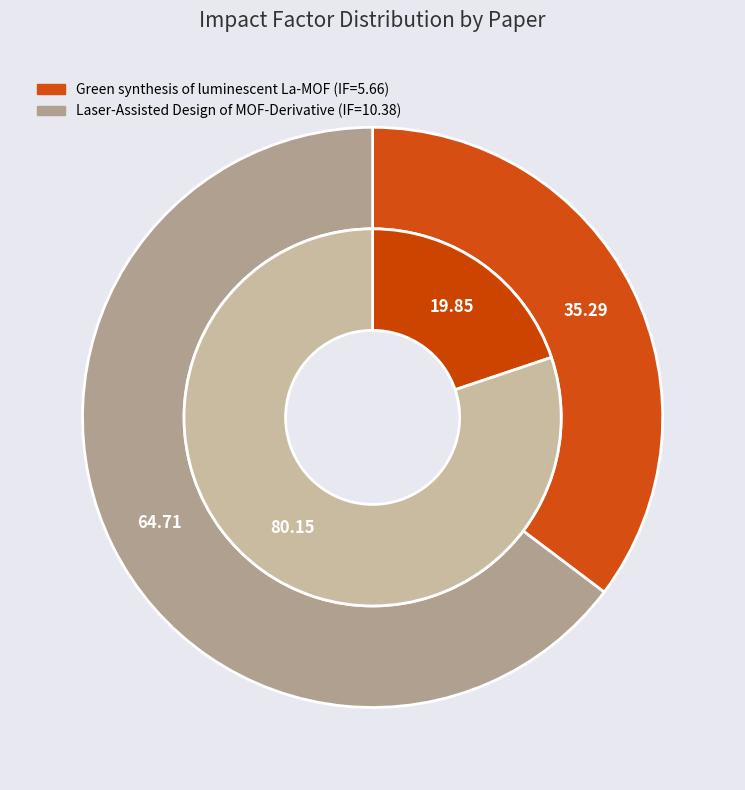

Approximately how many times larger is the value at Green synthesis of luminescent La-MOF compared to Laser-Assisted Design of MOF-Derivative?

0.5